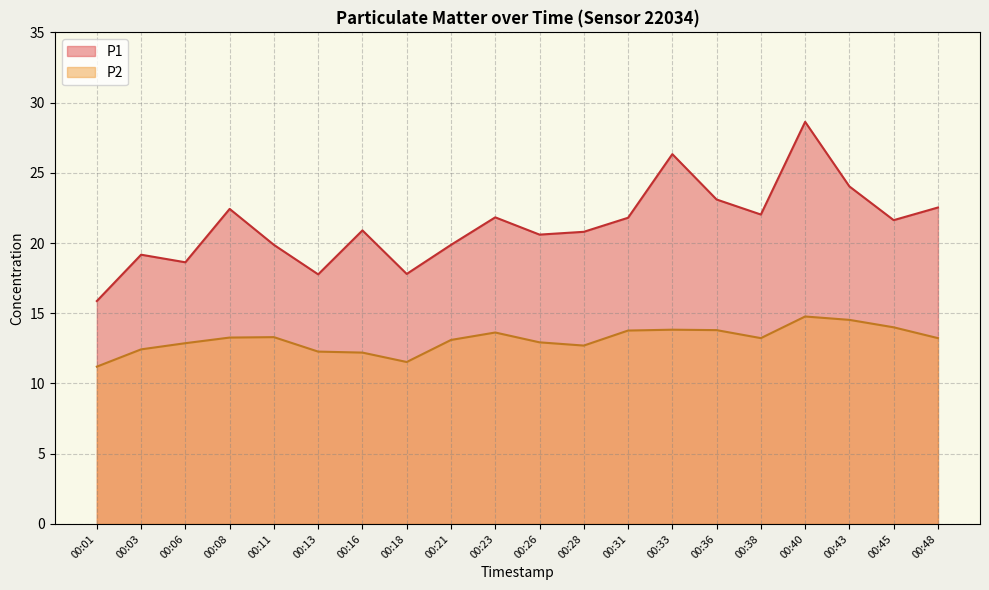

Reading left to right, what are all the values shown in this chart?

P1: 00:01=15.9	00:03=19.2	00:06=18.6	00:08=22.4	00:11=19.9	00:13=17.8	00:16=20.9	00:18=17.8	00:21=19.9	00:23=21.8	00:26=20.6	00:28=20.8	00:31=21.8	00:33=26.3	00:36=23.1	00:38=22.0	00:40=28.6	00:43=24.0	00:45=21.6	00:48=22.5
P2: 00:01=11.2	00:03=12.4	00:06=12.9	00:08=13.3	00:11=13.3	00:13=12.3	00:16=12.2	00:18=11.5	00:21=13.1	00:23=13.6	00:26=12.9	00:28=12.7	00:31=13.8	00:33=13.8	00:36=13.8	00:38=13.2	00:40=14.8	00:43=14.5	00:45=14.0	00:48=13.2